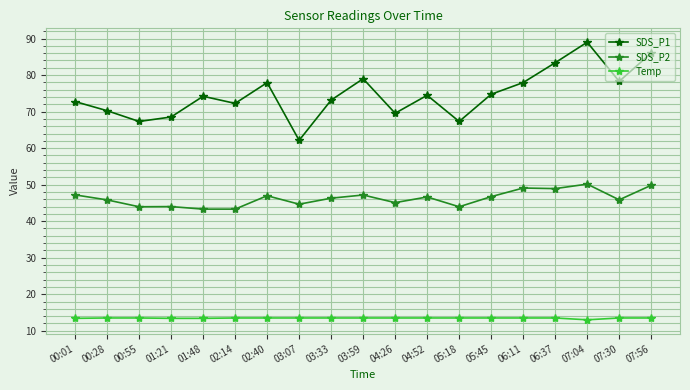

Which series has the largest range (max minus min)?

SDS_P1